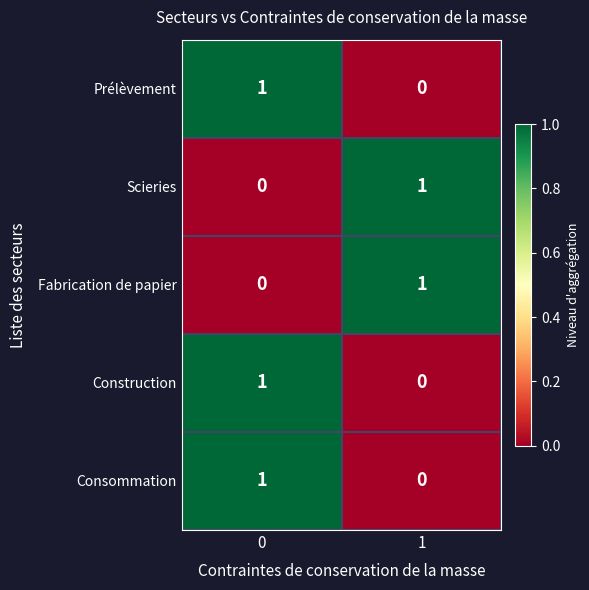

At how many categories does at least one series exceed 0?

2